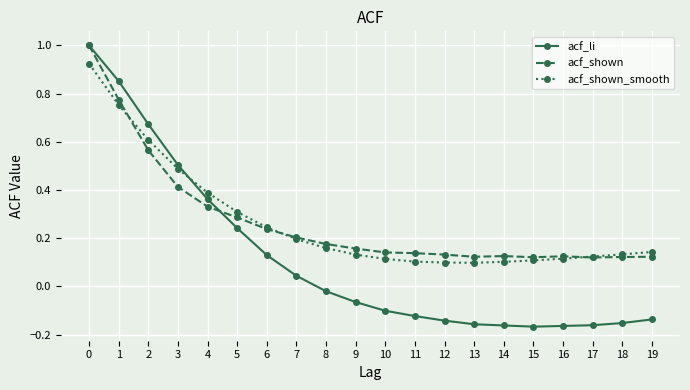

How many values in acf_li are below zero?

12